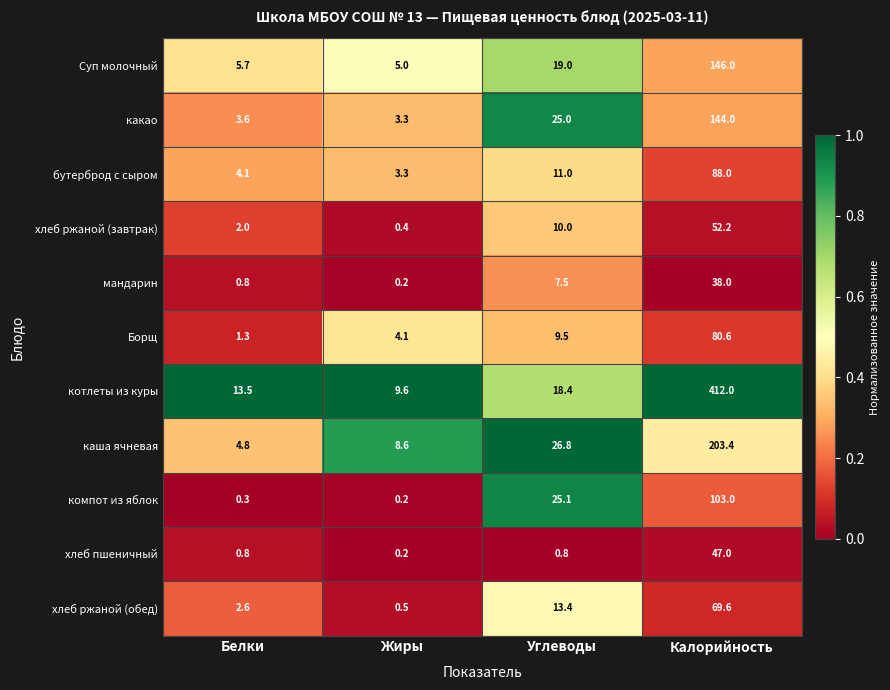

Is it true that Борщ equals 7.1 at Жиры?

False